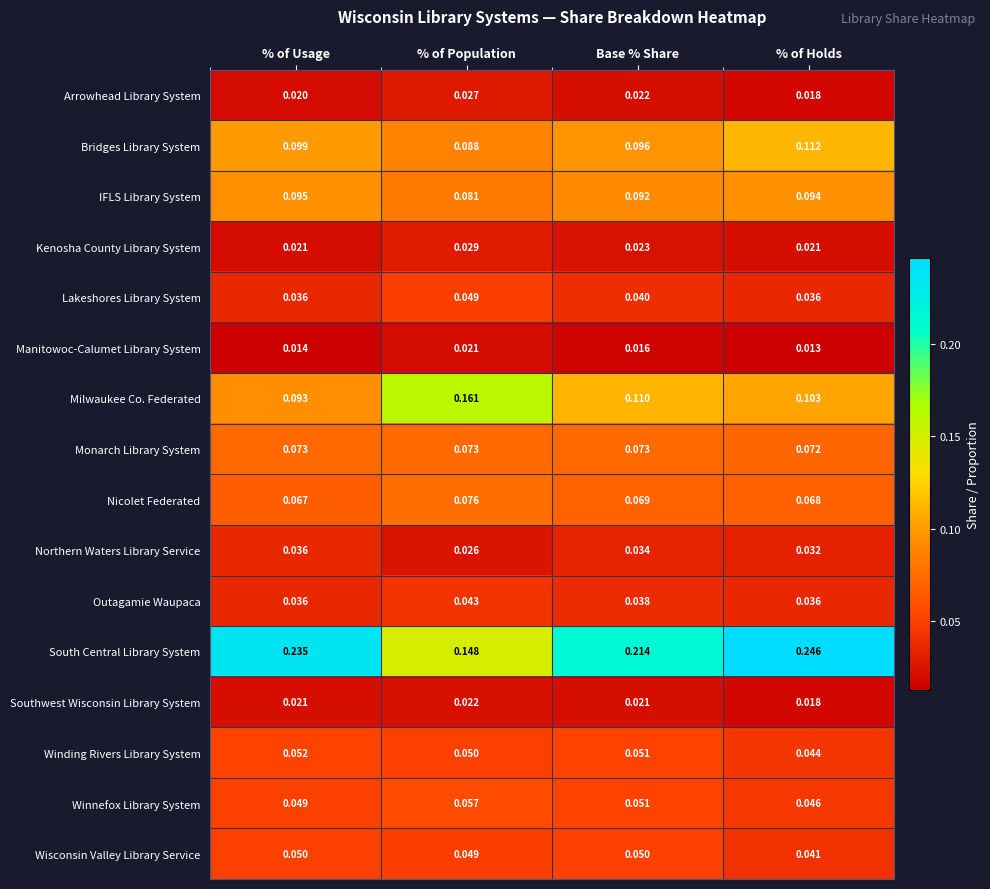

Is the value of Arrowhead Library System at % of Population greater than the value of South Central Library System at % of Holds?

No